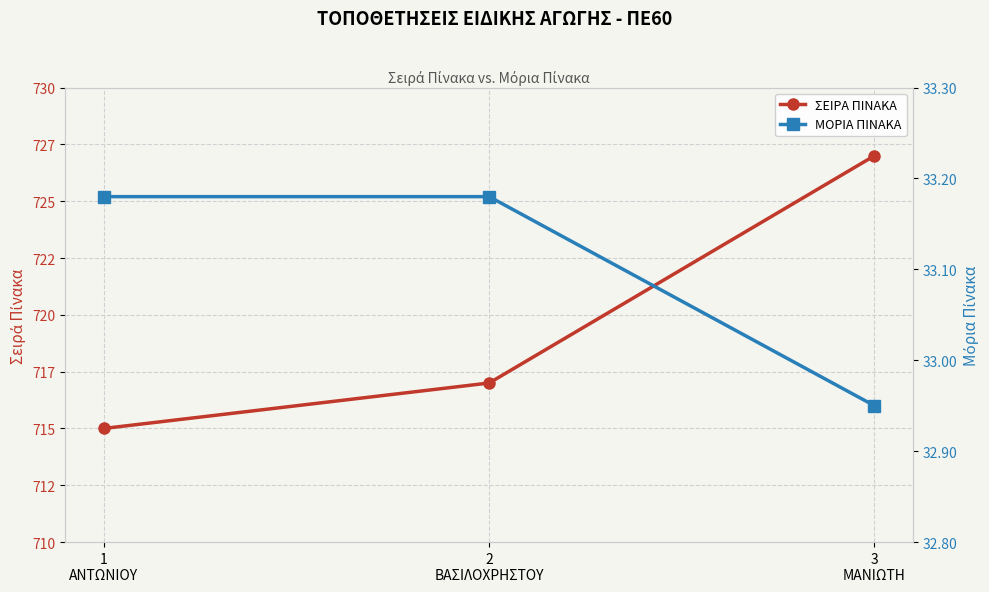

Is the value of ΜΟΡΙΑ ΠΙΝΑΚΑ at 3
ΜΑΝΙΩΤΗ greater than the value of ΣΕΙΡΑ ΠΙΝΑΚΑ at 1
ΑΝΤΩΝΙΟΥ?

No